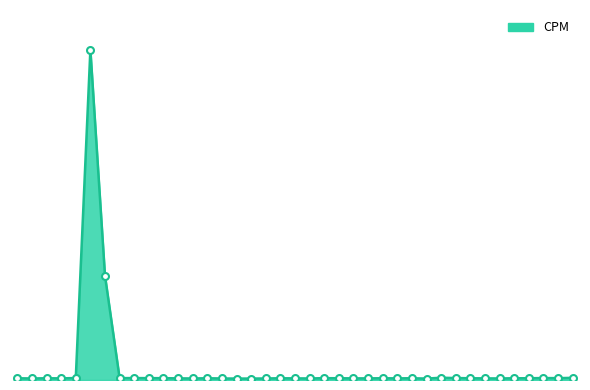

Where is the first local maximum?

02:44